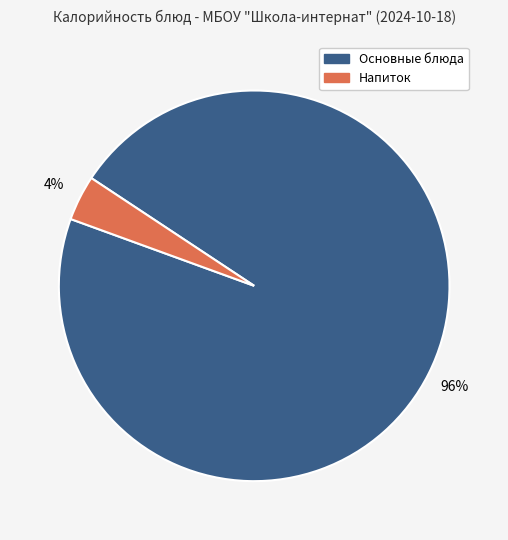

Is there any slice that represents more than half of the pie?

Yes